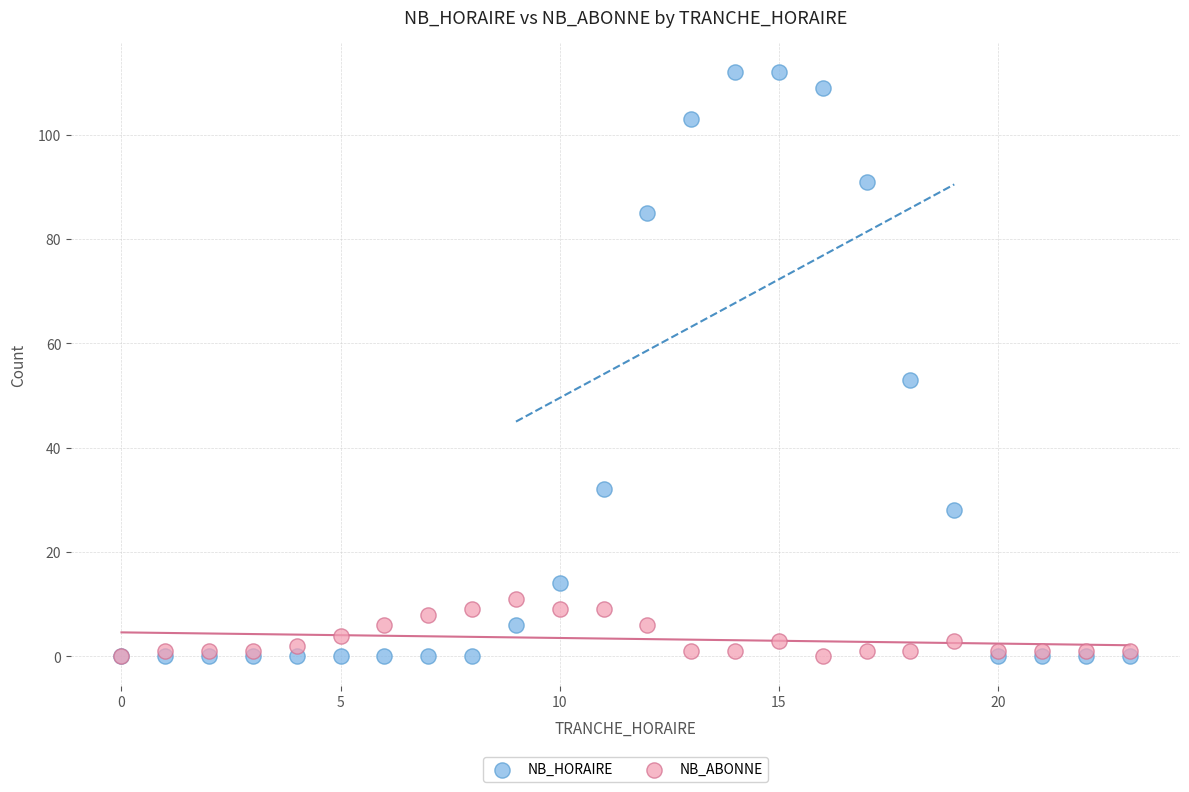

In the NB_HORAIRE series, what Y value is closest to 56?

53